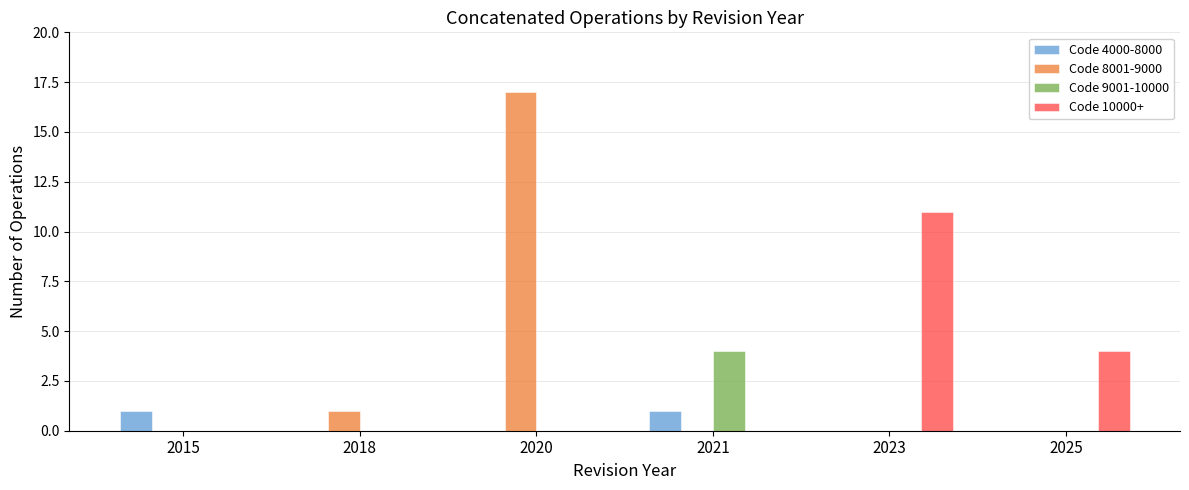

Is it true that Code 10000+ equals 5 at 2025?

False